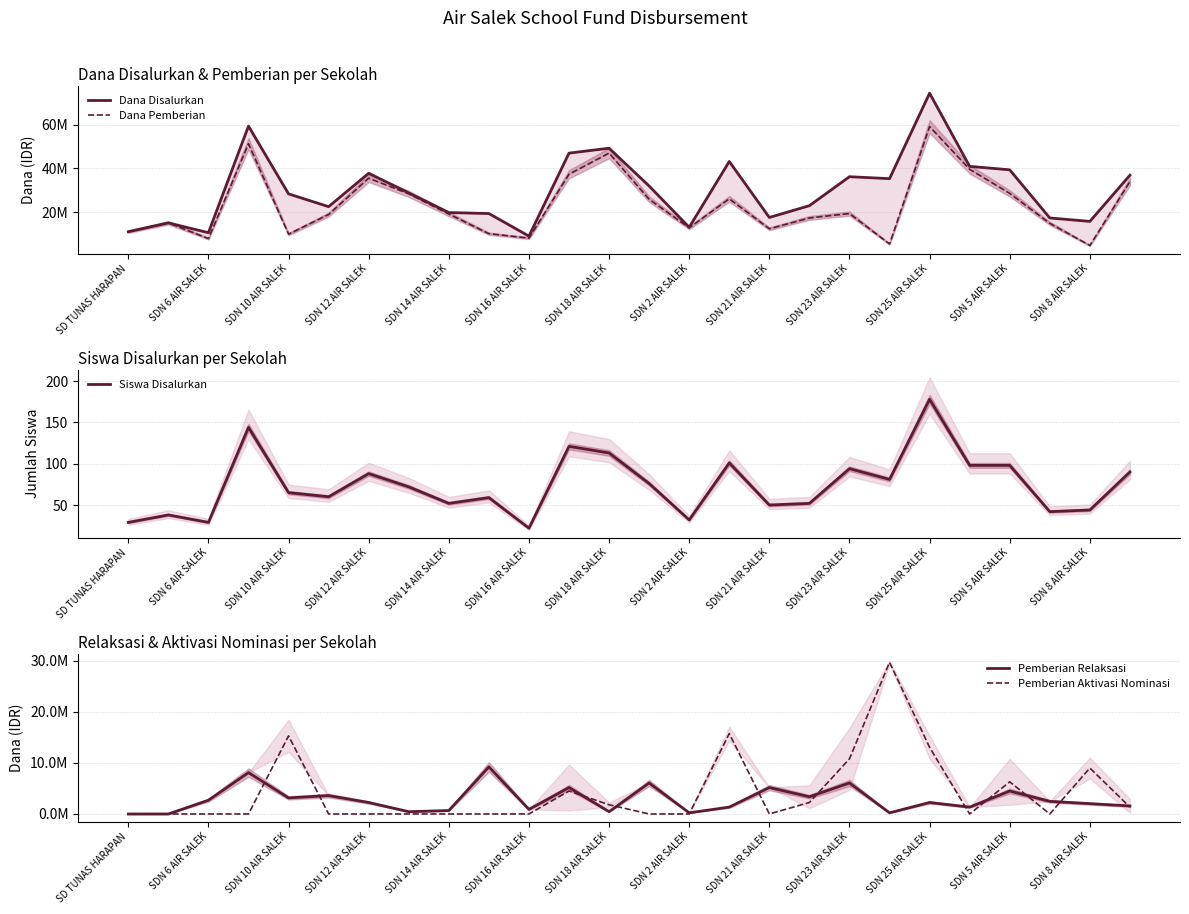

What is the highest value of the Siswa Disalurkan series?

178